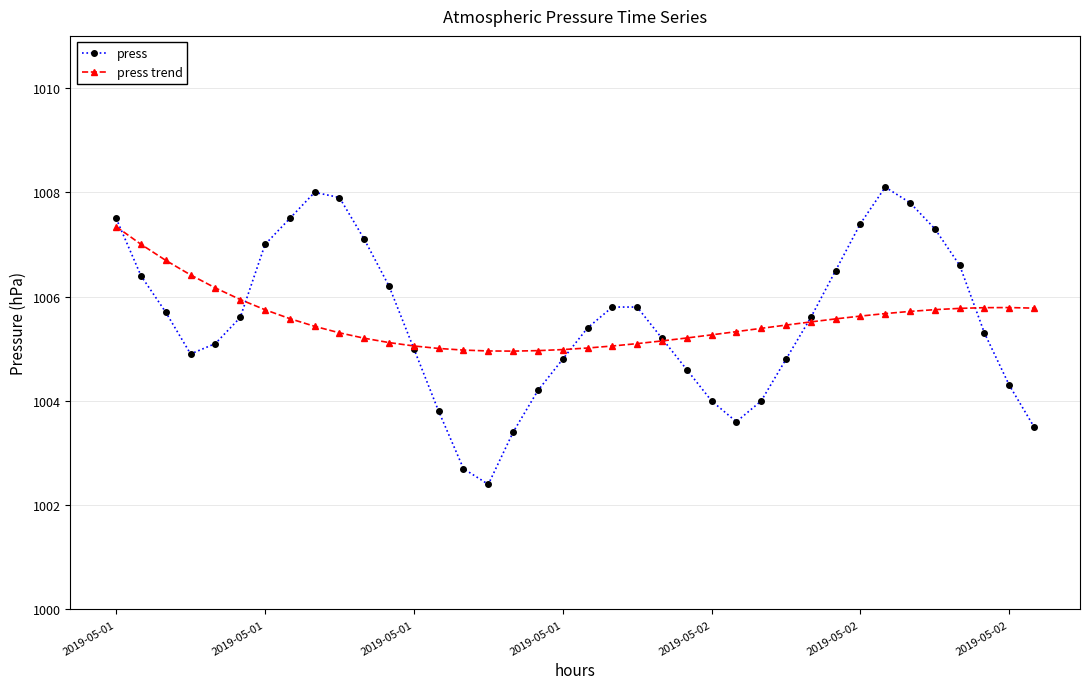

Which series has the largest range (max minus min)?

press